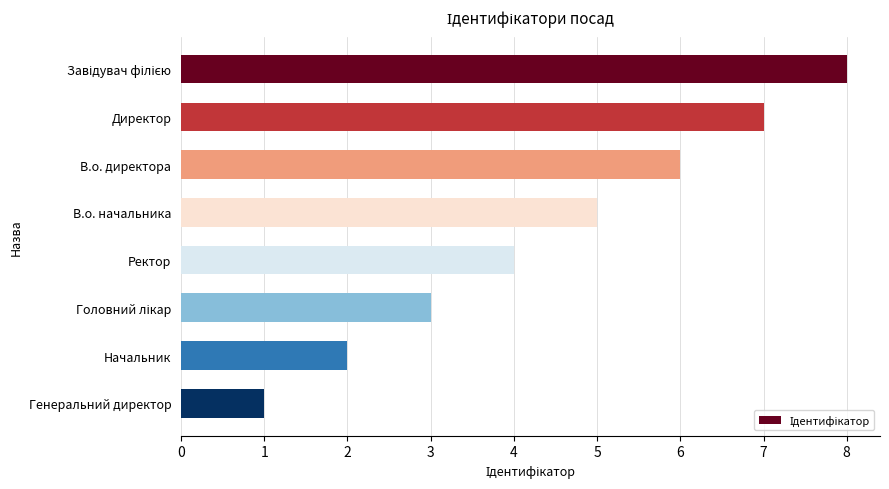

What is the sum of all values?

36